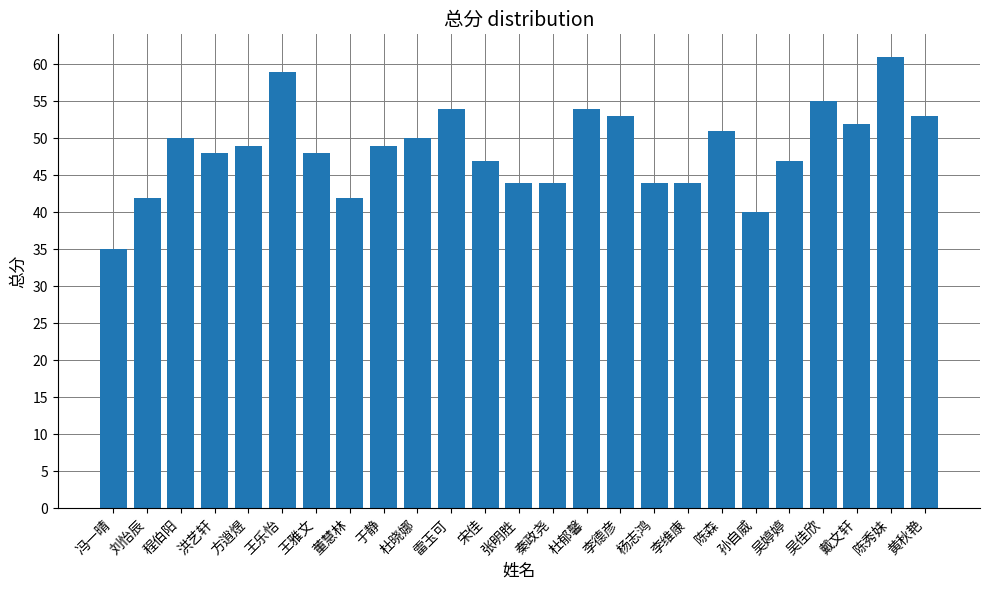

The chart shows a value of 48 at 洪艺轩. True or false?

True